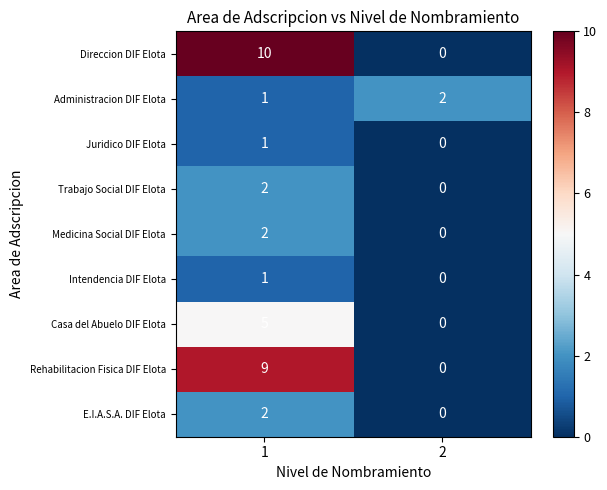

Rank the categories by Juridico DIF Elota value from highest to lowest.

1, 2